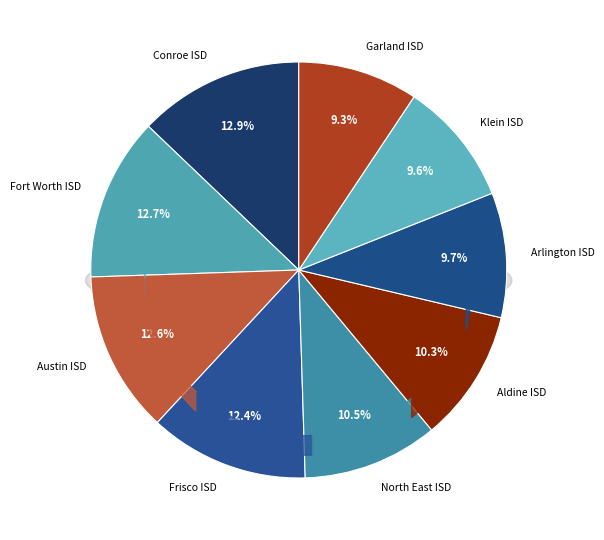

Is the sum of Conroe ISD and Aldine ISD greater than half?

No